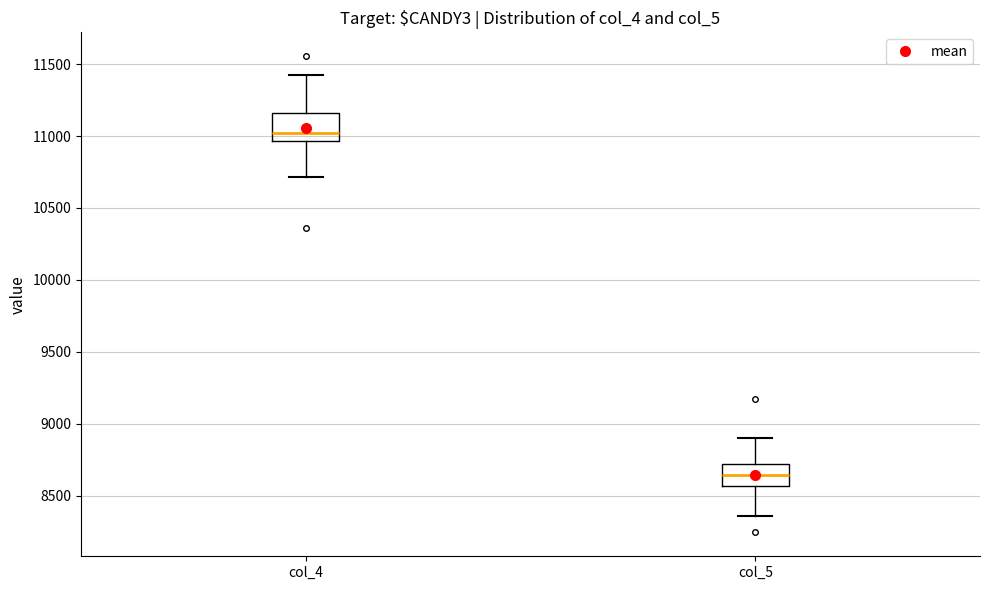

Which box's median line is the highest?

col_4